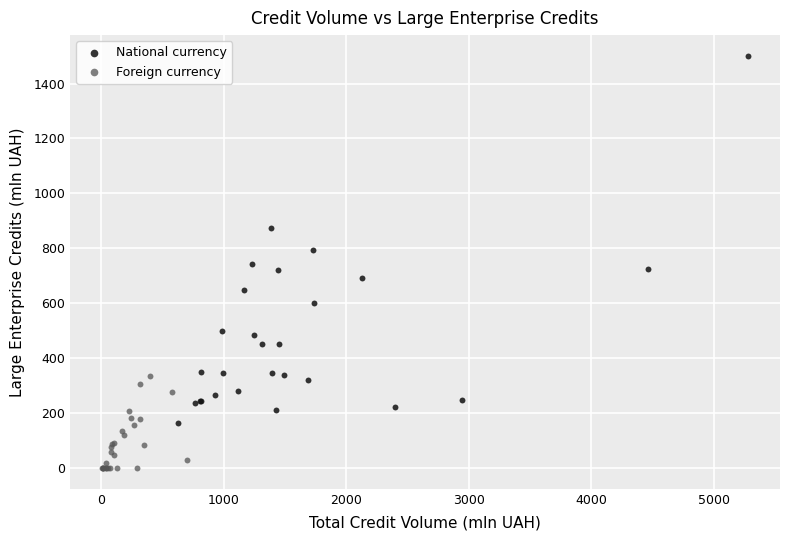

Which series has the largest Y range (max minus min)?

National currency